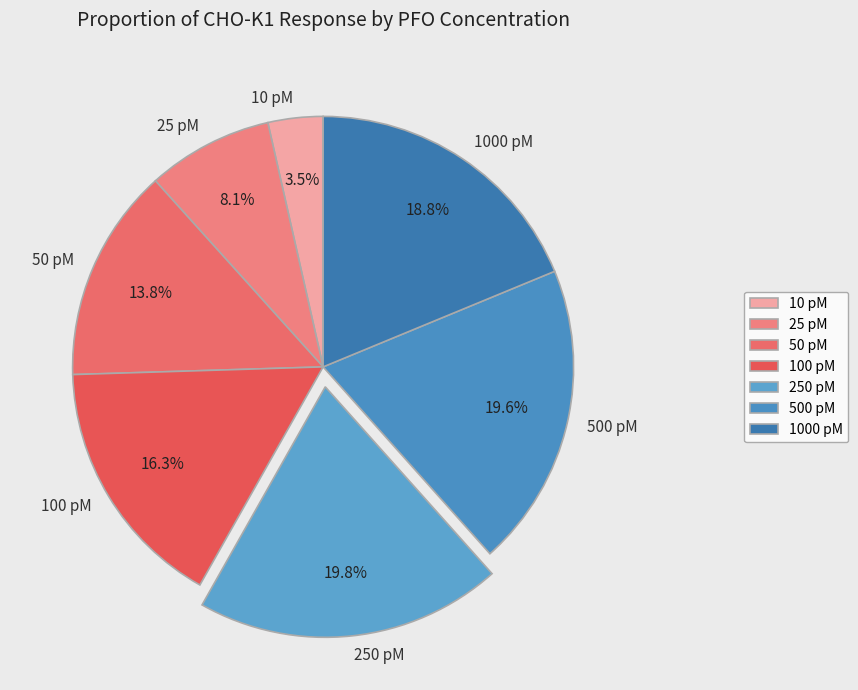

What percentage is the 100 pM slice, to the nearest percent?

16%